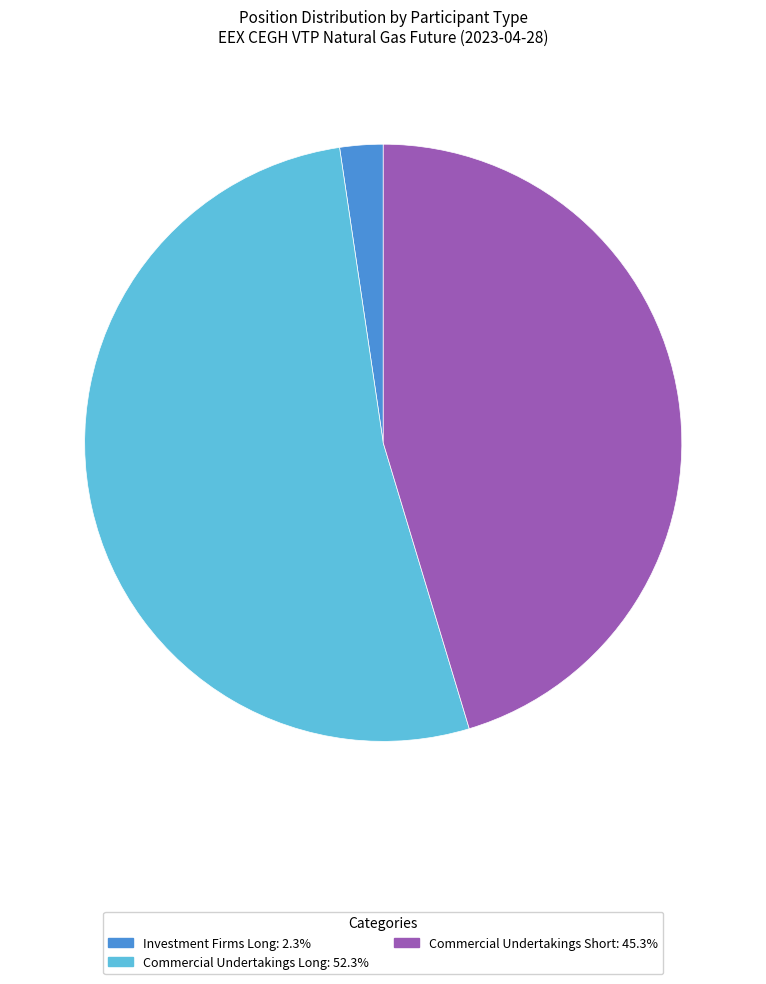

Is there a majority slice in this chart?

Yes